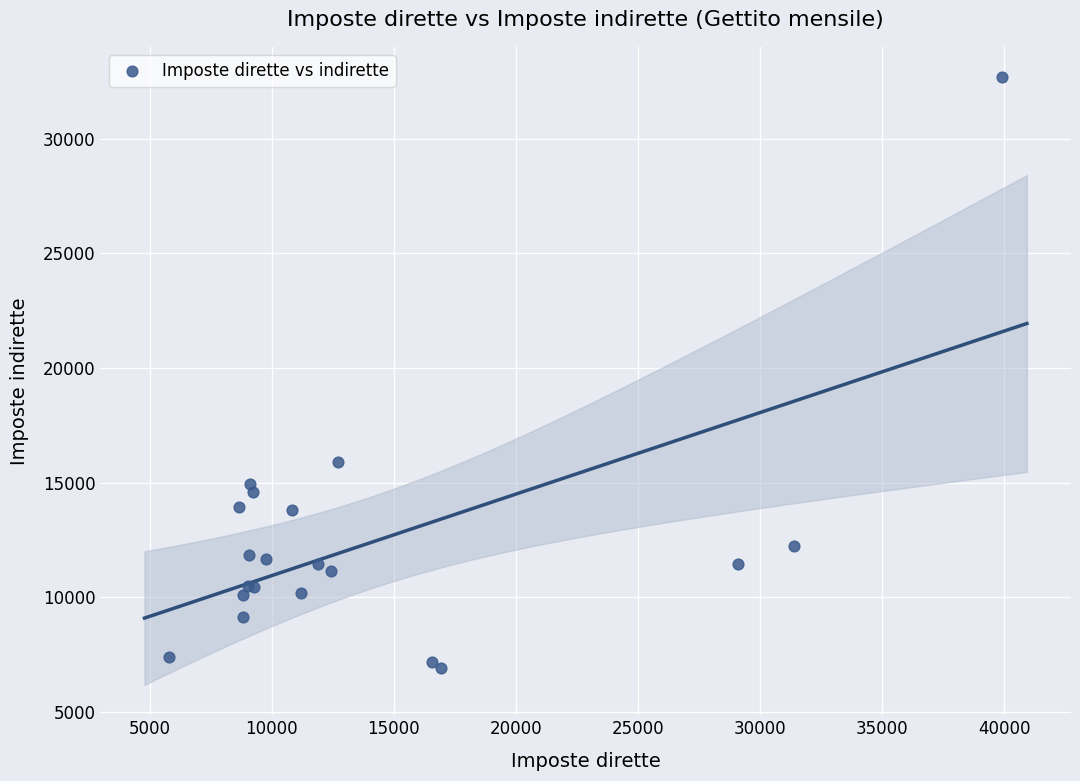

What Y value in the scatter plot is closest to 19808?

15893